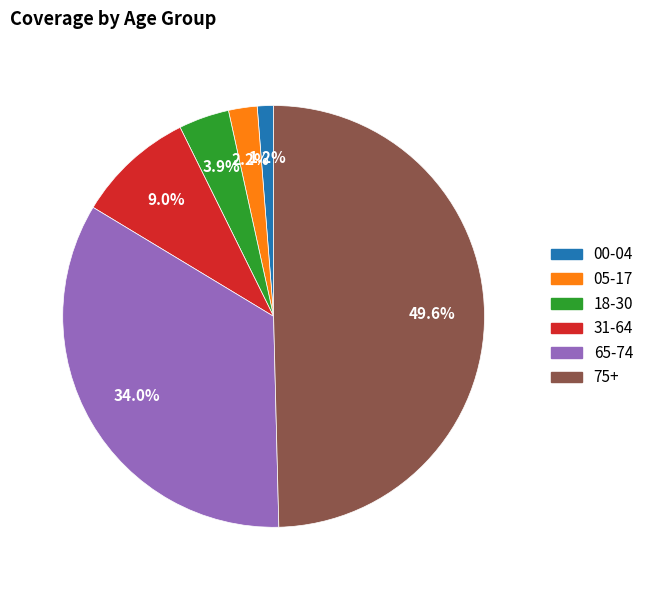

To the nearest percent, what is the average slice percentage?

17%